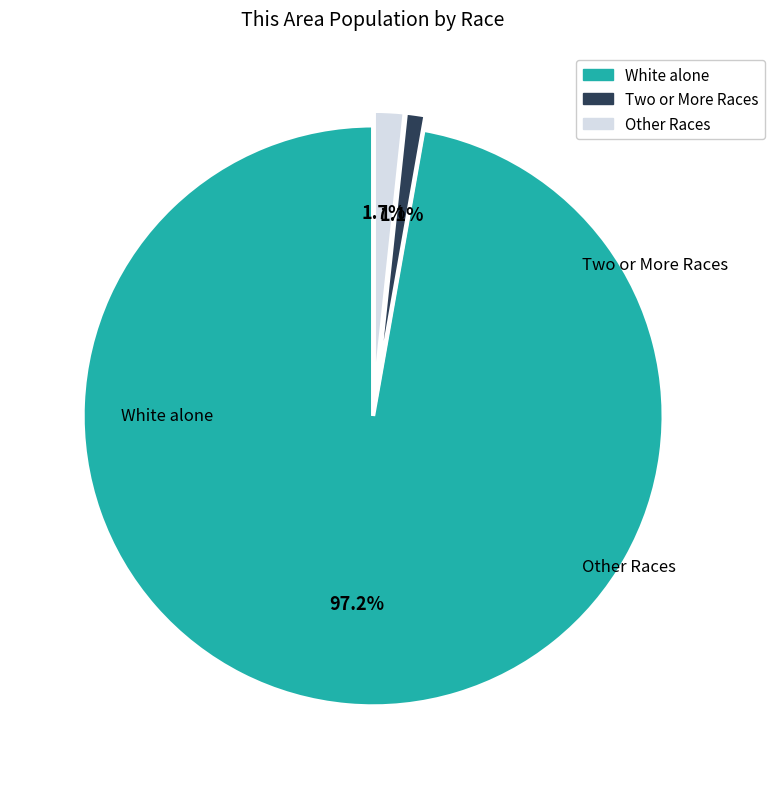

Is there a majority slice in this chart?

Yes